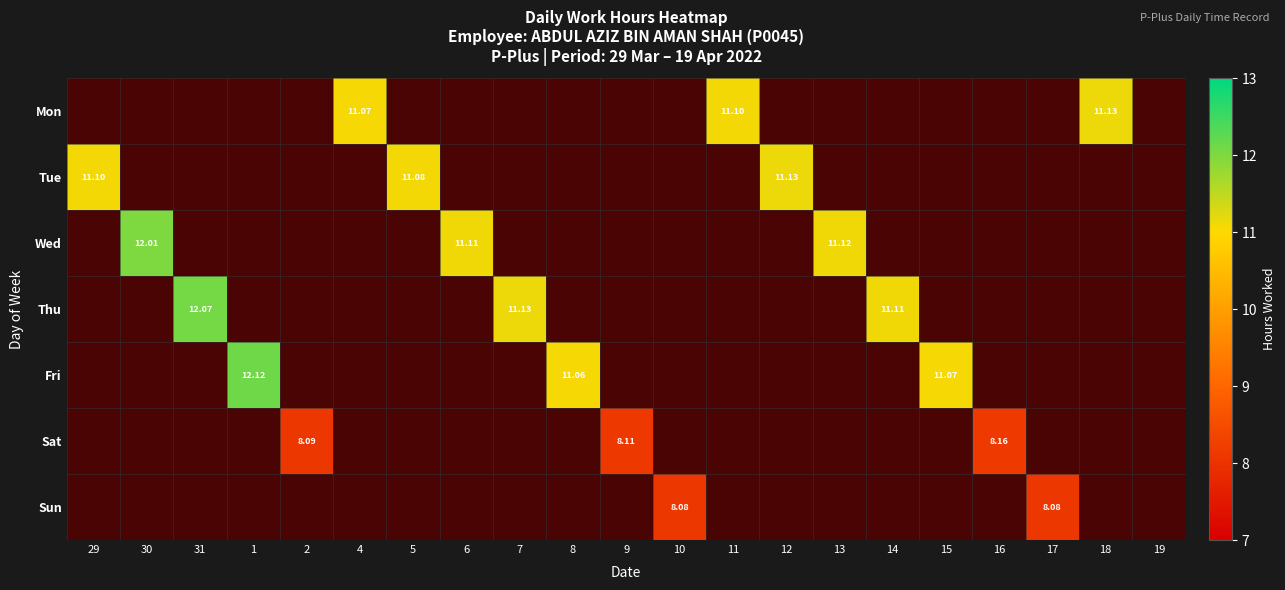

What is the average value of the 2 series?

1.2